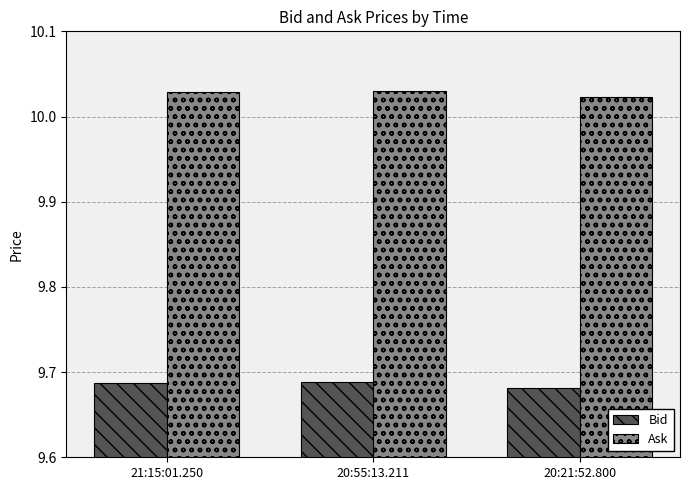

Rank the series by their maximum value, from lowest to highest.

Bid, Ask